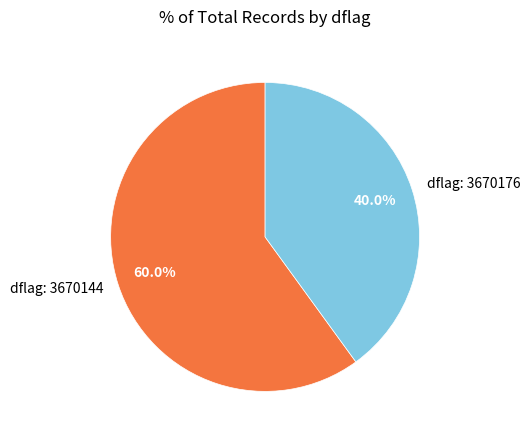

Does any single category account for the majority?

Yes